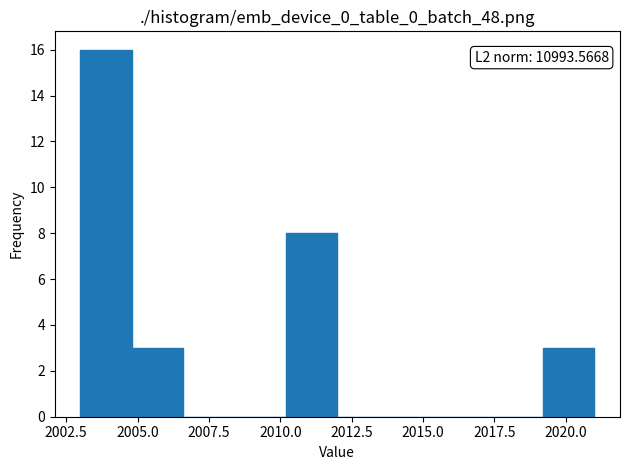

Read against the x-axis, roughly where is the centre of the tallest bar?

2004.0